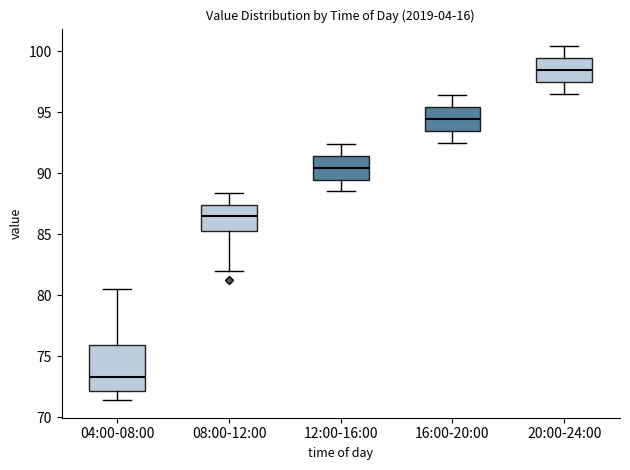

Which box is the tallest, from its lower edge to its upper edge?

04:00-08:00